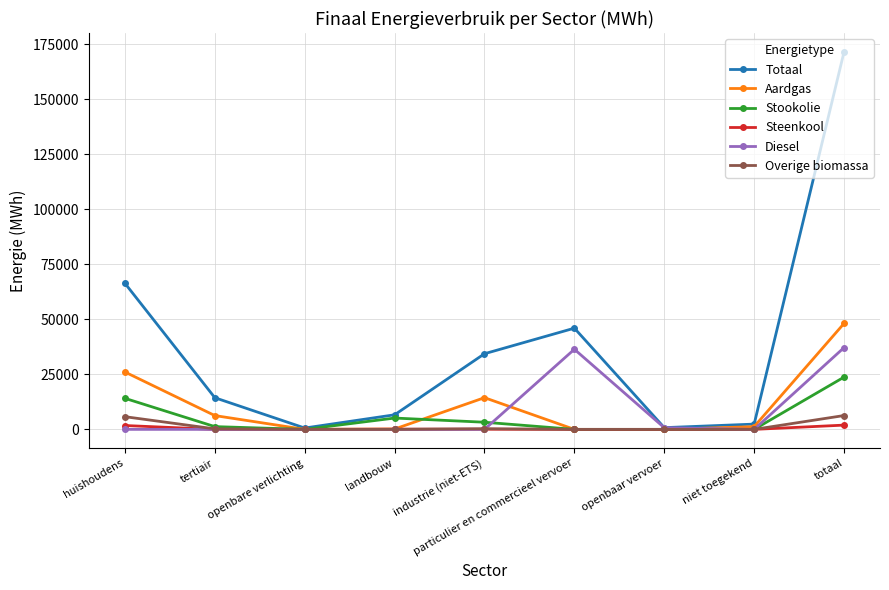

The value of Totaal at totaal is 171618.8. True or false?

True